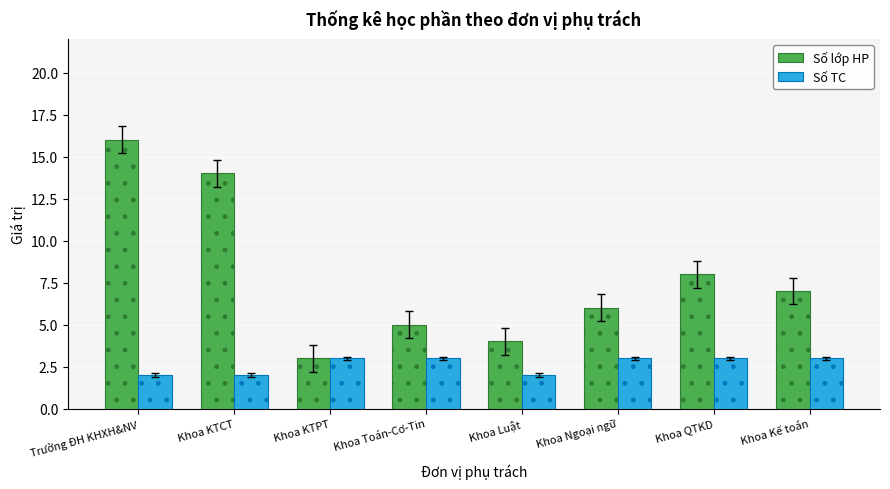

How many data points does each series have?

8